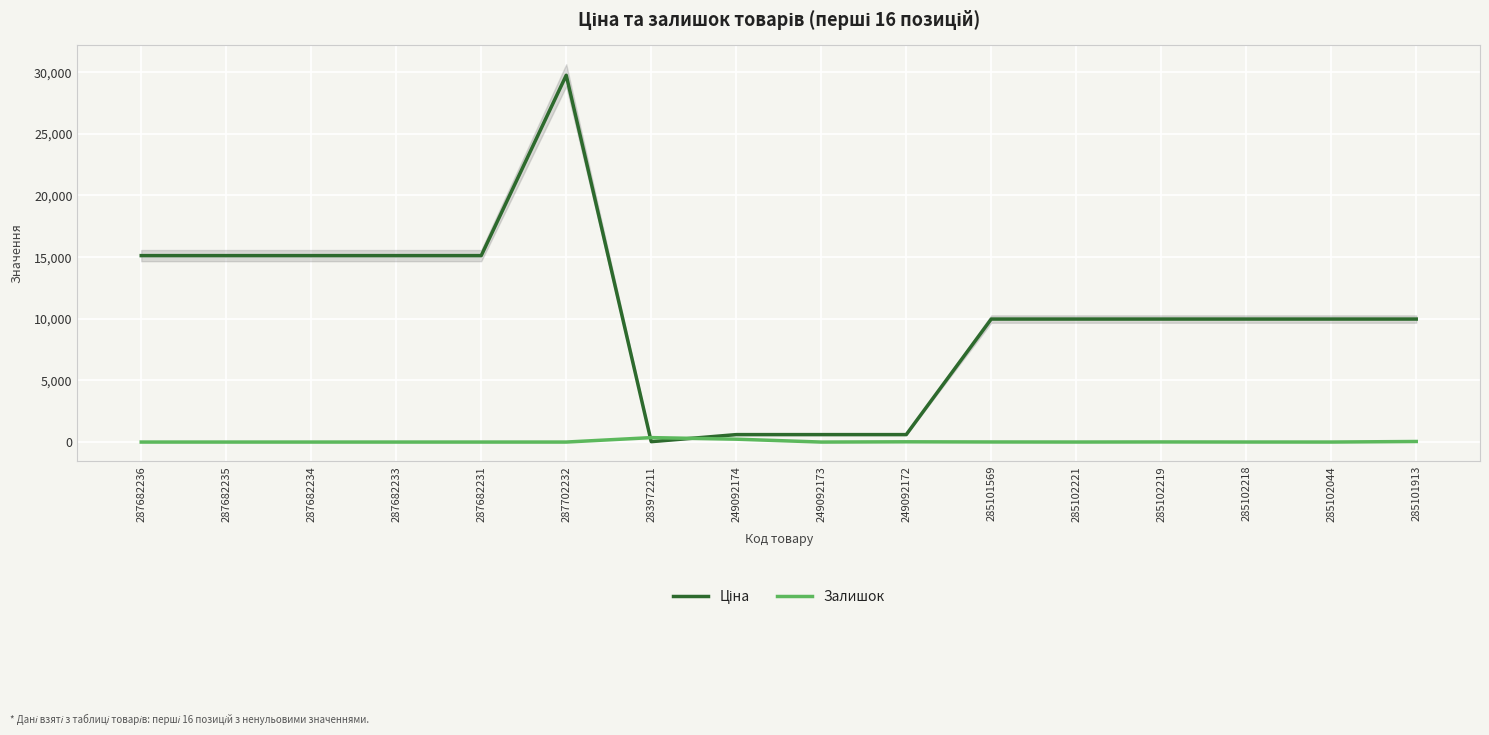

Rank the series by their average value, from highest to lowest.

Ціна, Залишок